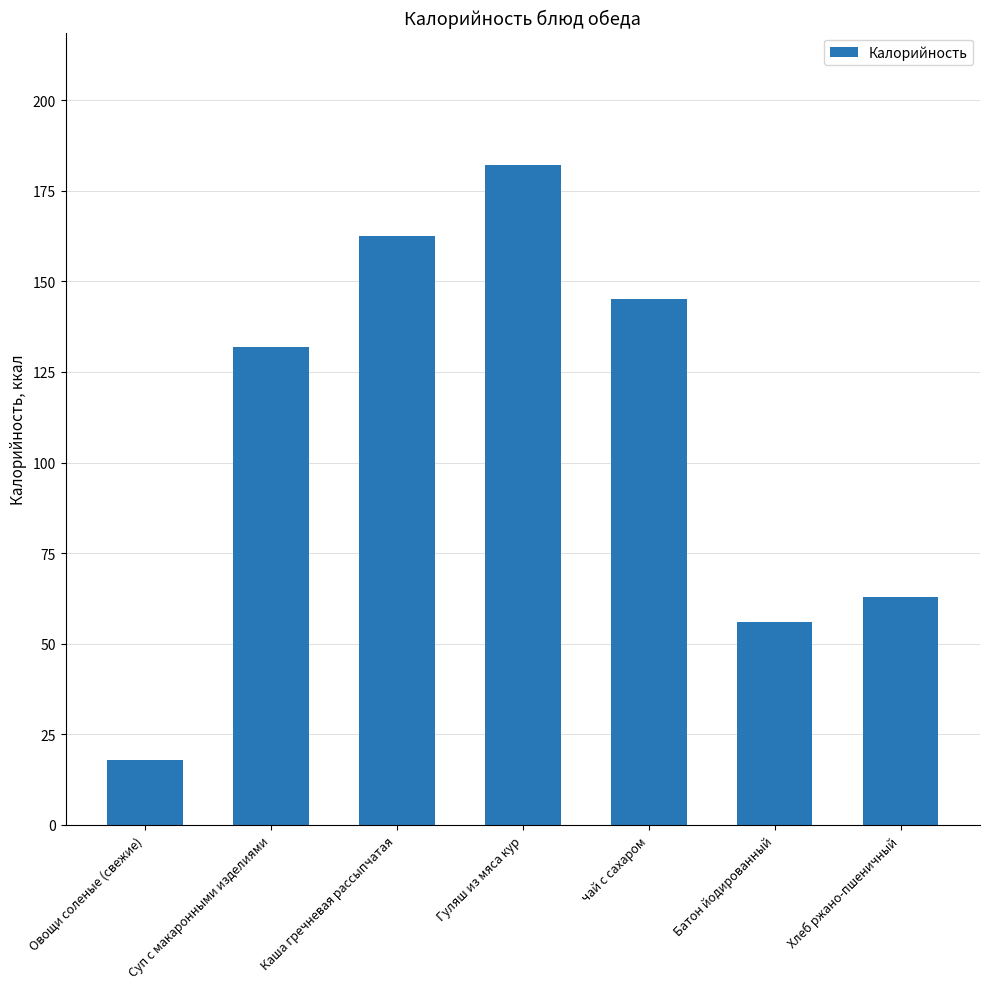

Rank the categories by value from highest to lowest.

Гуляш из мяса кур, Каша гречневая рассыпчатая, чай с сахаром, Суп с макаронными изделиями, Хлеб ржано-пшеничный, Батон йодированный, Овощи соленые (свежие)